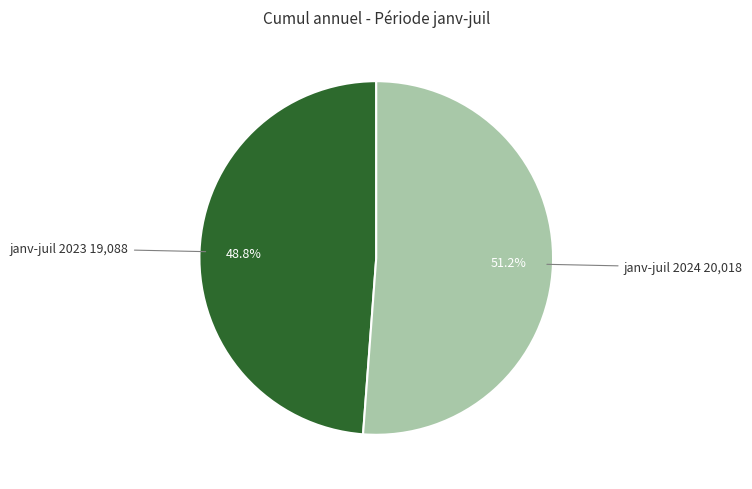

Is janv-juil 2023 the majority of the pie?

No